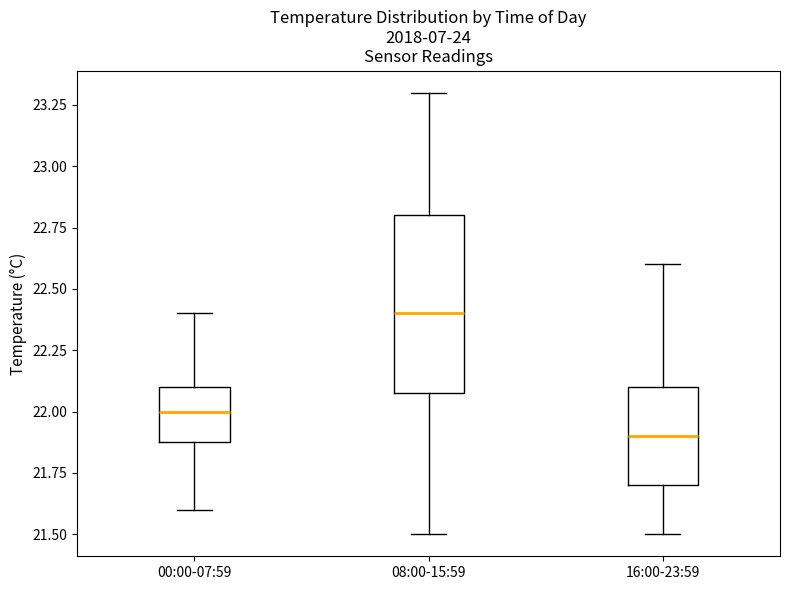

Which box has the highest median line?

08:00-15:59